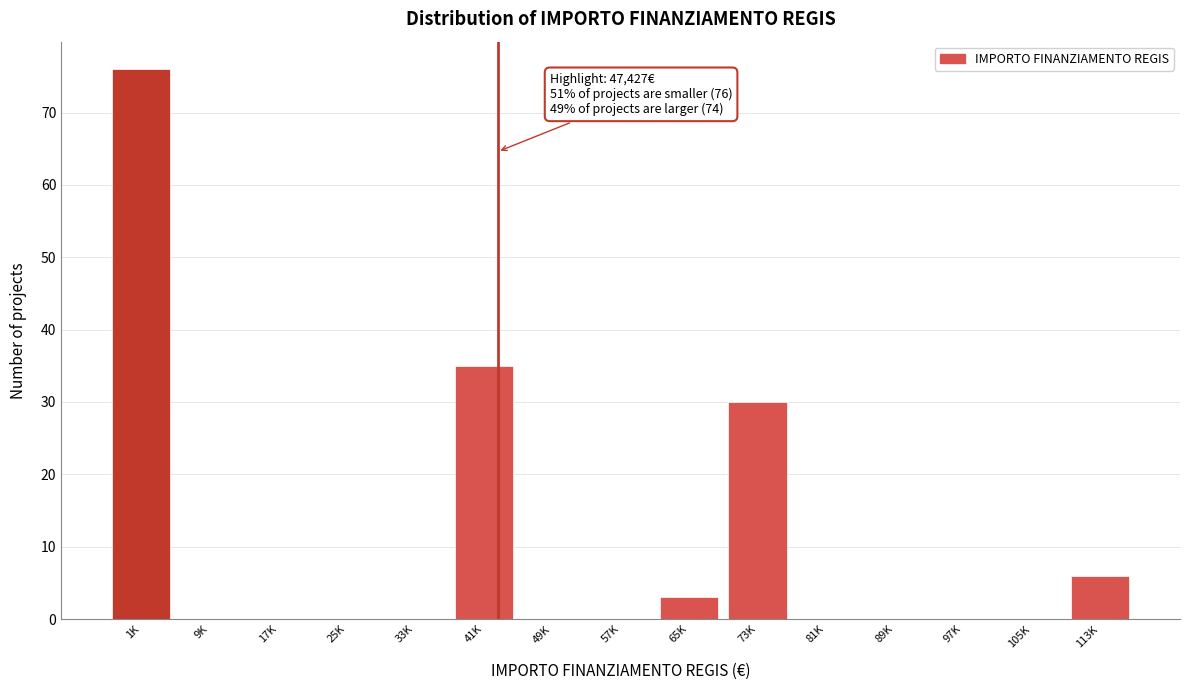

Reading right to left, list all the values displayed in this chart.

113K=6	105K=0	97K=0	89K=0	81K=0	73K=30	65K=3	57K=0	49K=0	41K=35	33K=0	25K=0	17K=0	9K=0	1K=76